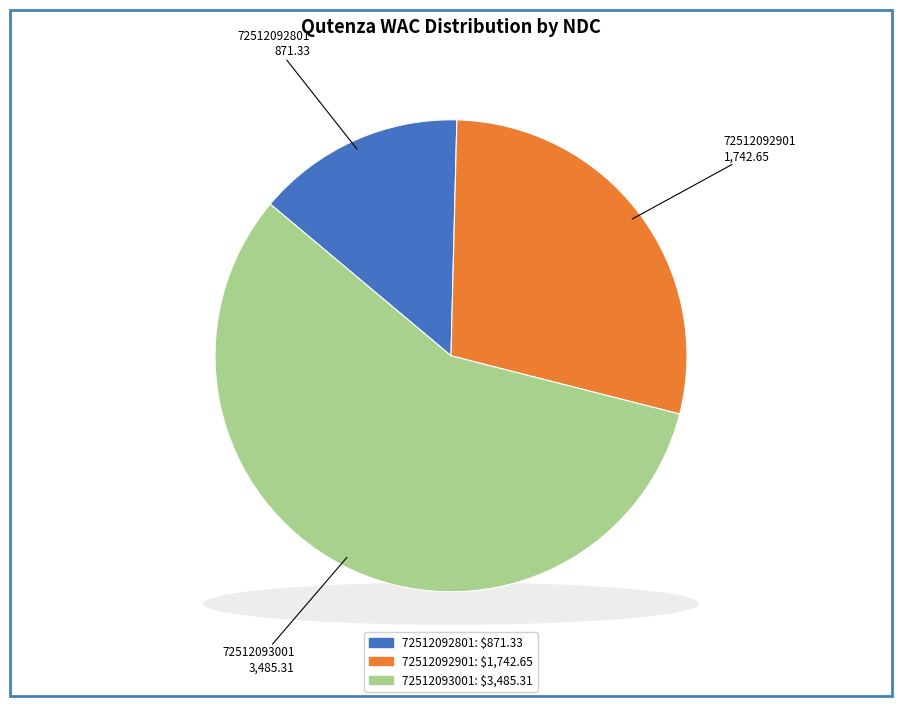

Which slice is the largest?

72512093001